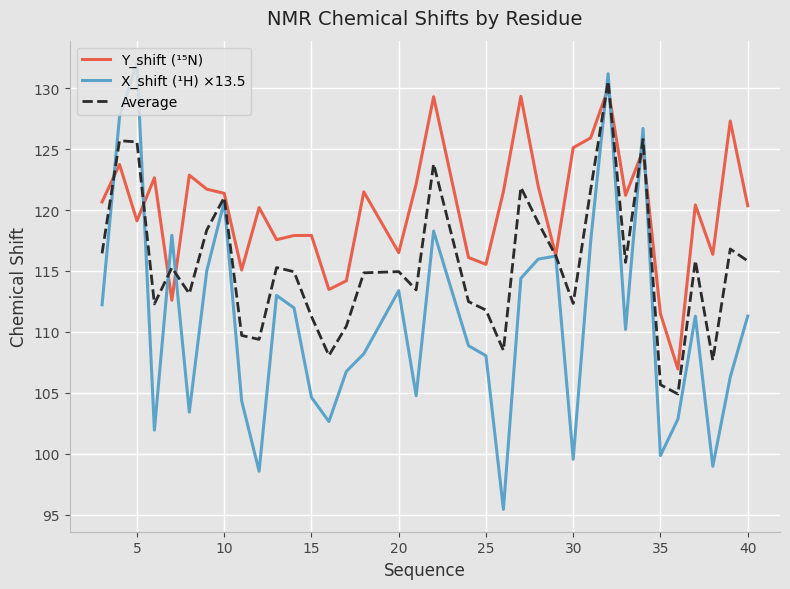

What is the lowest value of the Y_shift (¹⁵N) series?

107.0